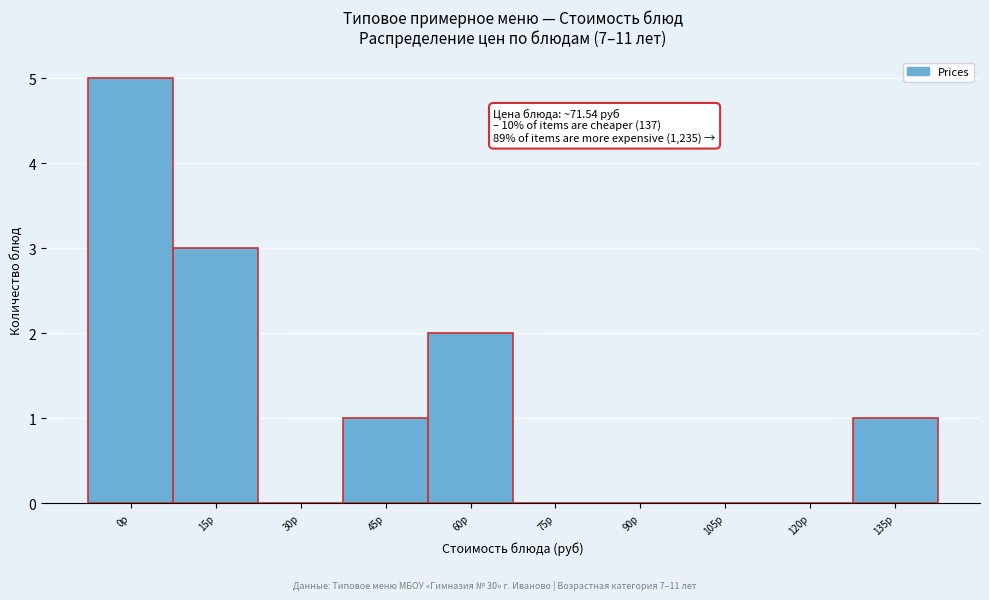

Reading right to left, what are all the values shown in this chart?

135р=1	120р=0	105р=0	90р=0	75р=0	60р=2	45р=1	30р=0	15р=3	0р=5